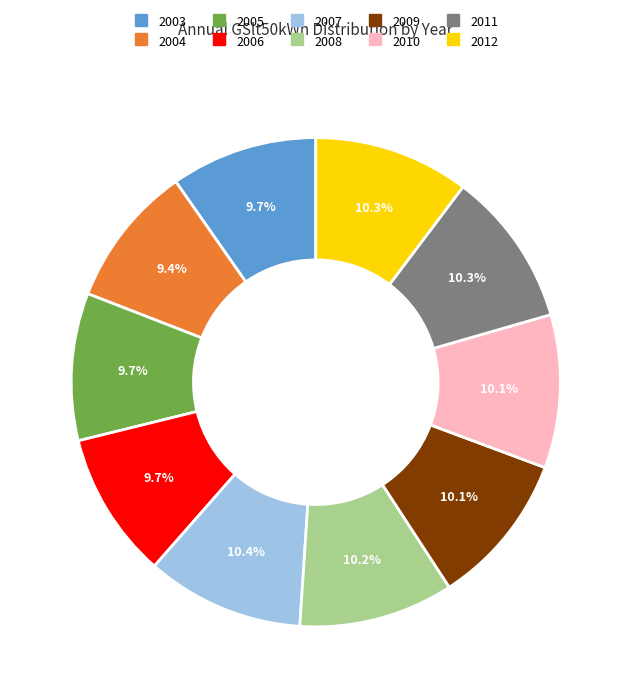

Does 2011 account for over 50% of the chart?

No